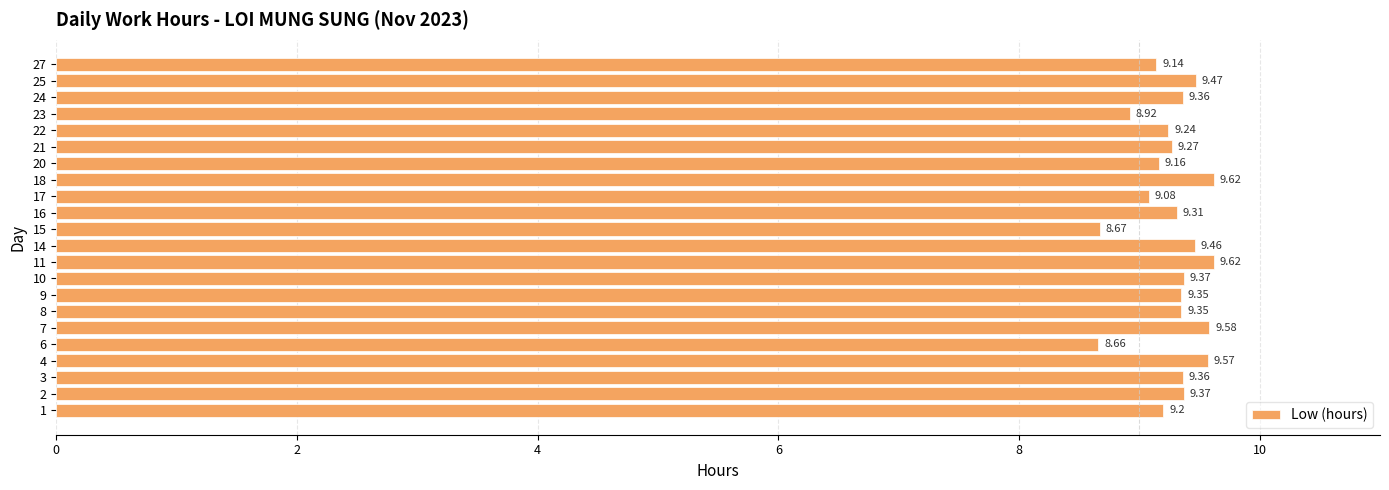

What is the difference between the maximum and minimum values?

1.0